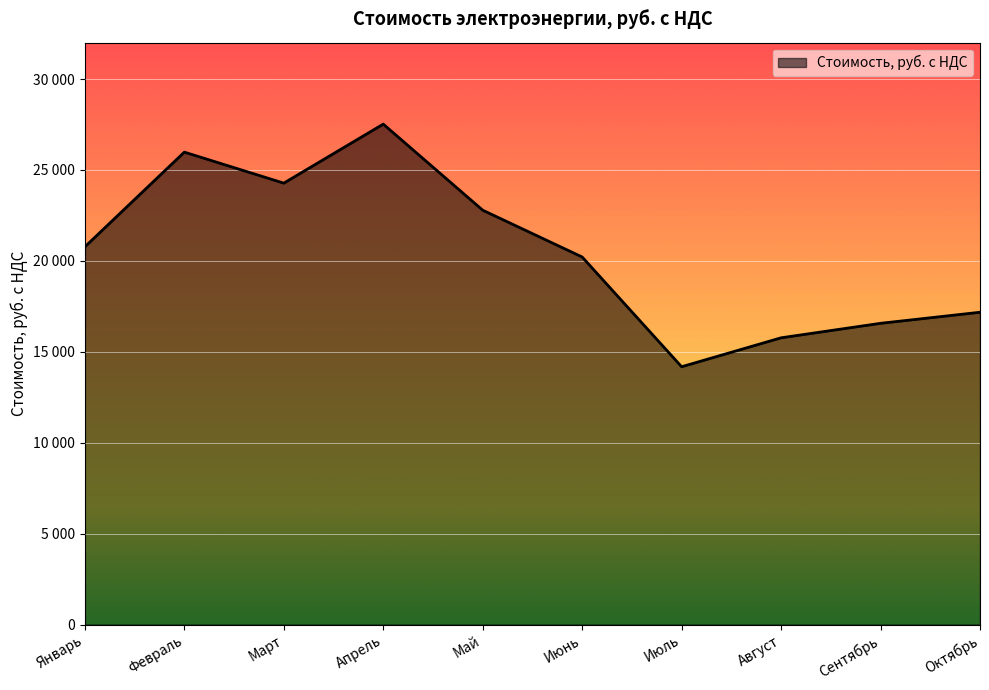

What is the change in value from Март to Август?

-8505.4